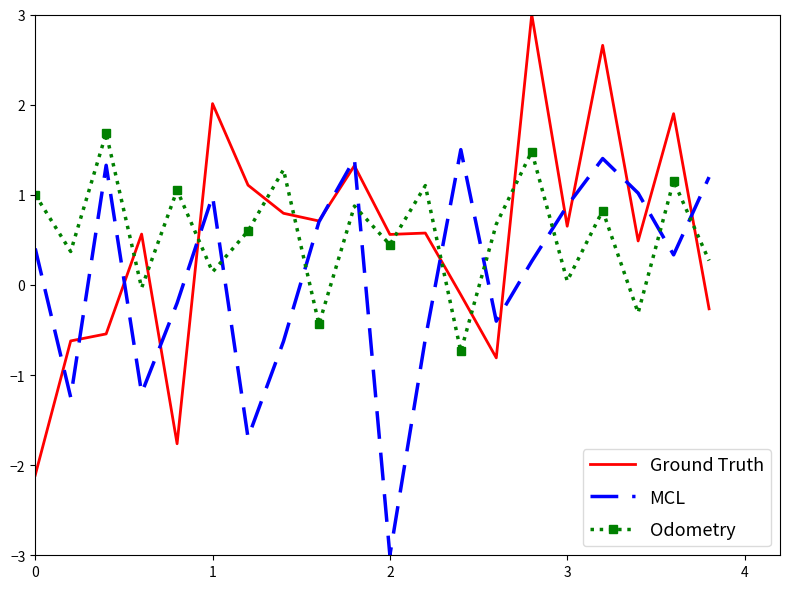

True or false: MCL and Odometry cross at least once.

True